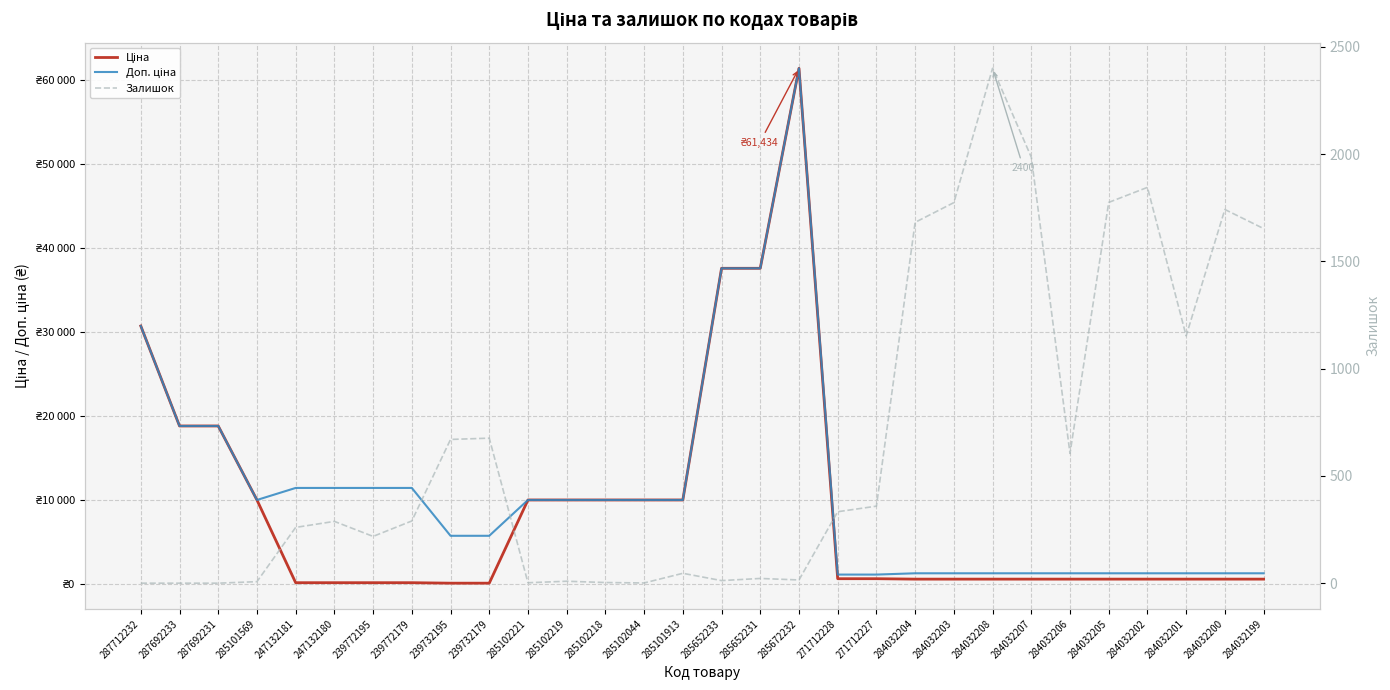

At which category is the sum across all series the highest?

285672232